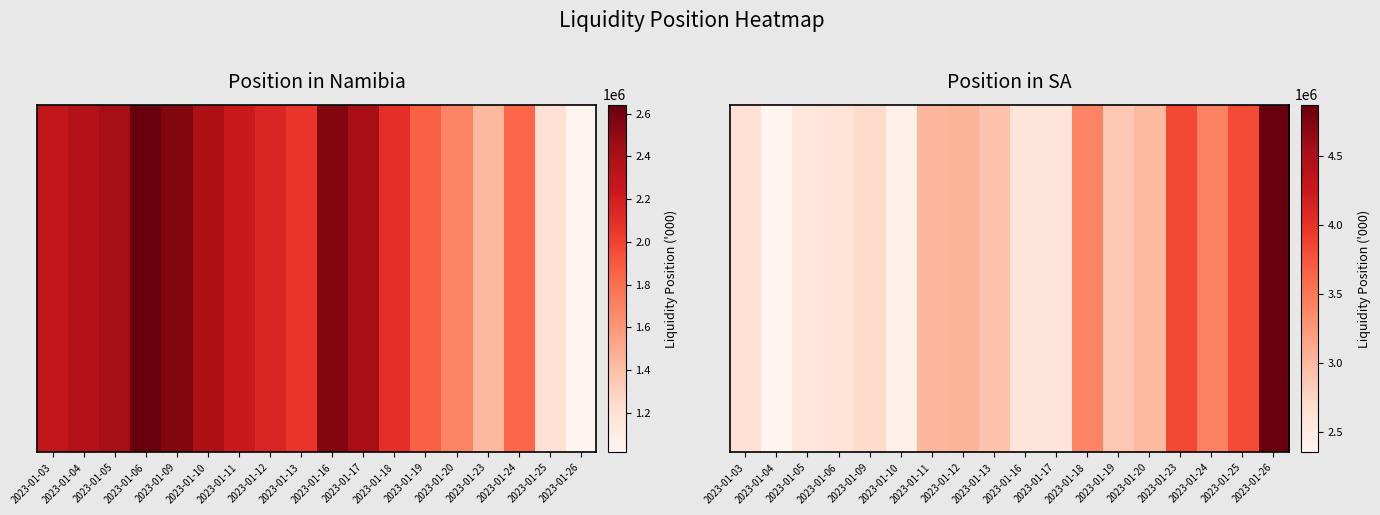

How many data points are less than 2912446?

9